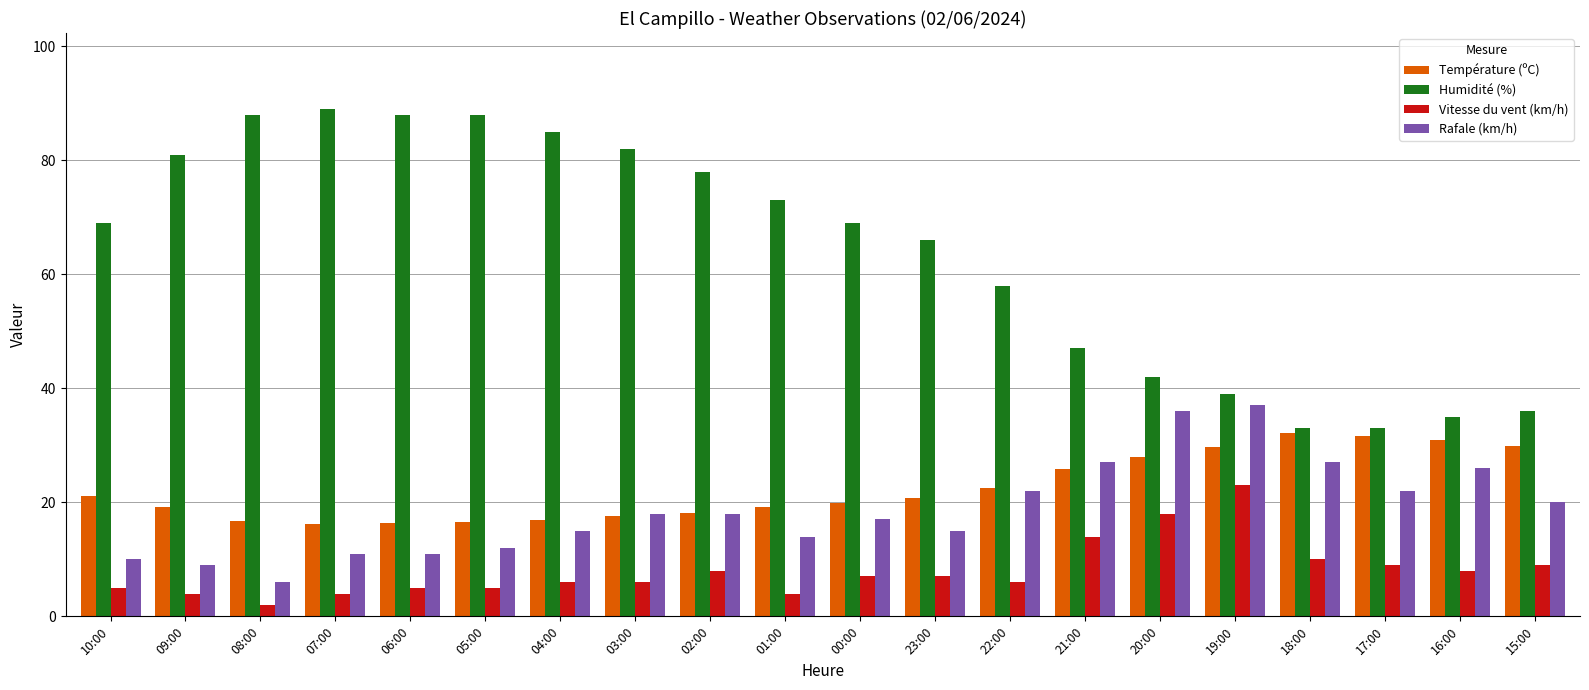

What is the difference between the highest and lowest values at 15:00?

27.0